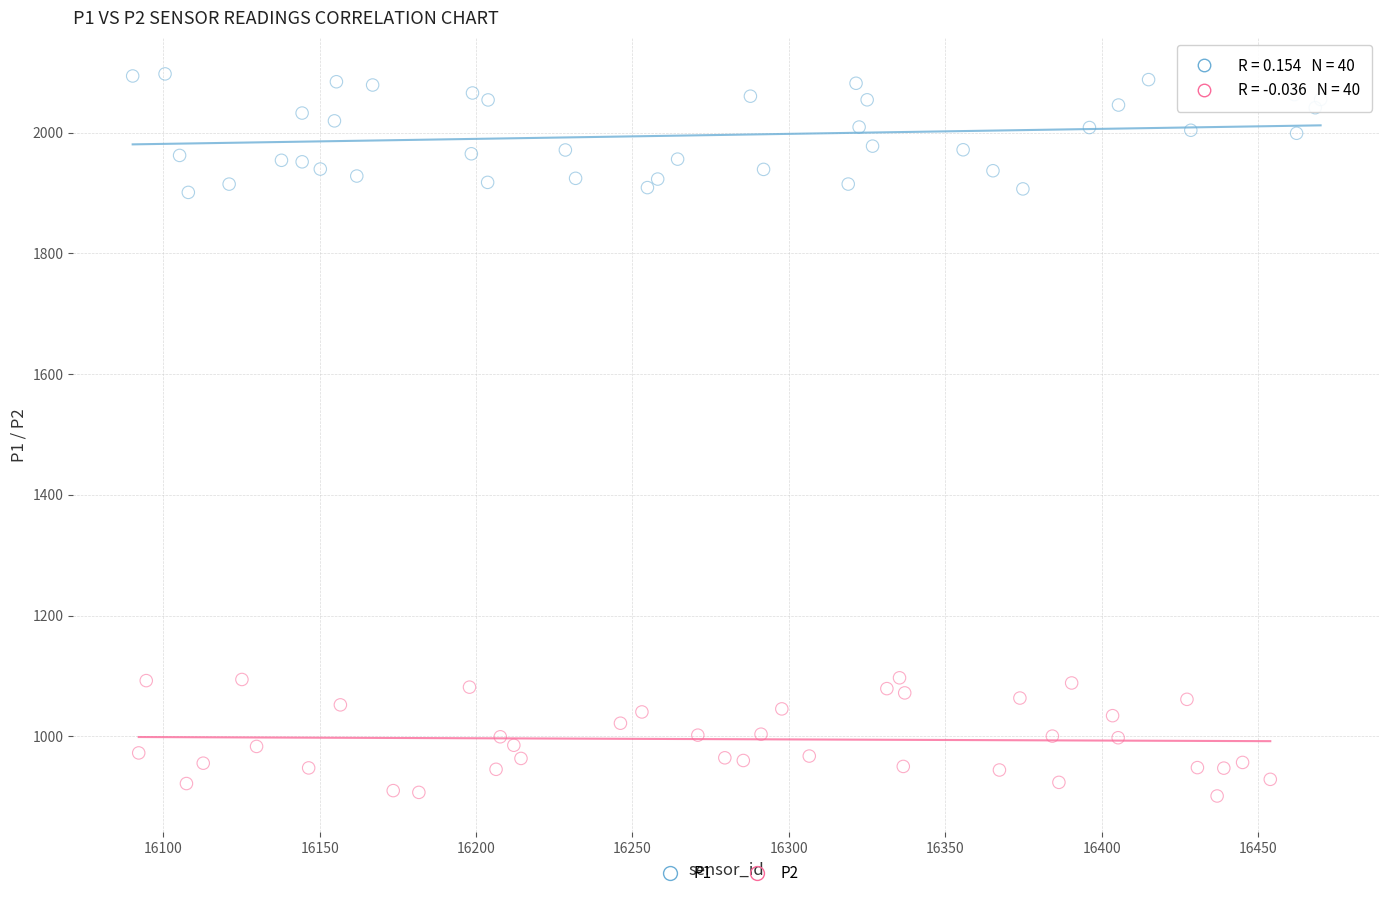

What are all the series names shown in the legend?

P1, P2